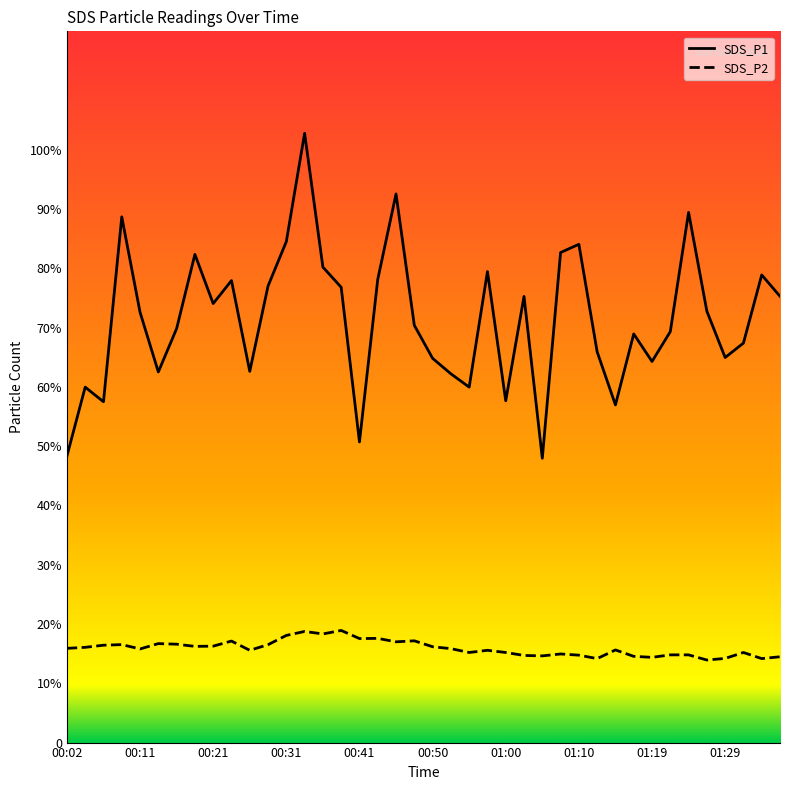

The SDS_P2 series shows 21.2 at 10. True or false?

False